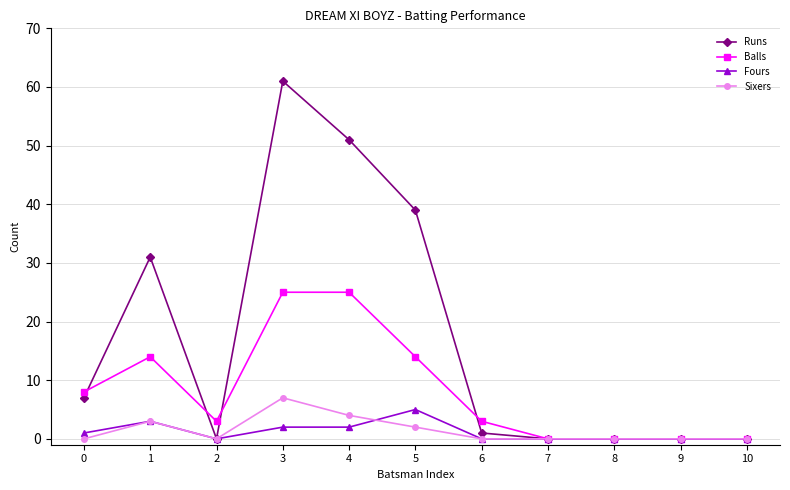

Which series has the largest range (max minus min)?

Runs